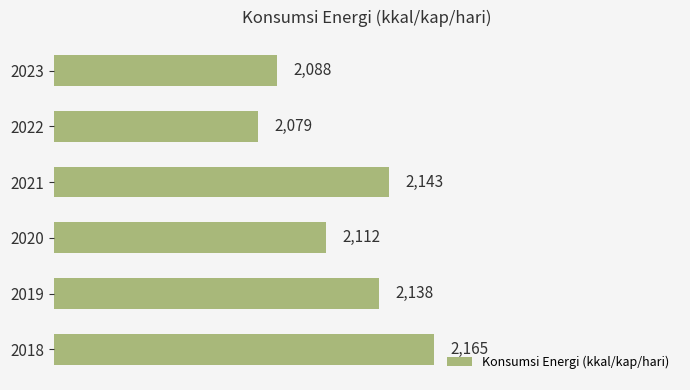

How many bars are there in total?

6